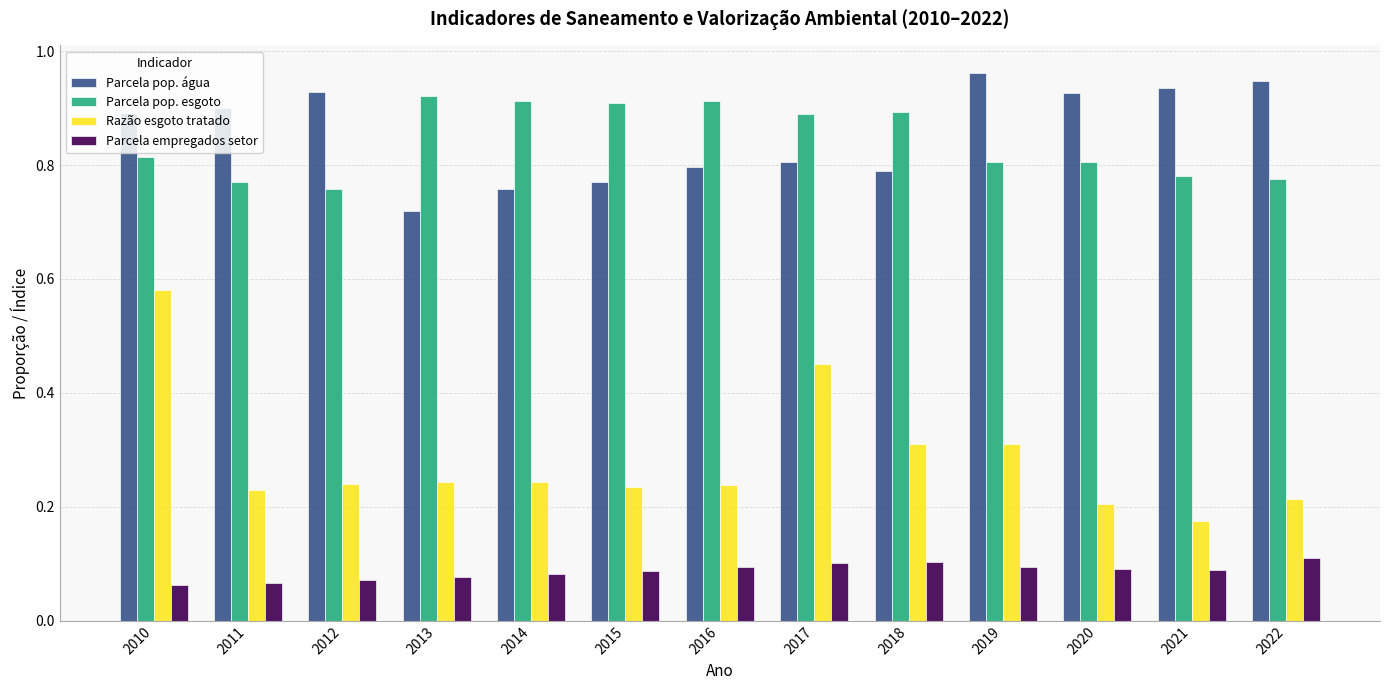

Is it true that Parcela pop. água equals 0.8 at 2016?

True